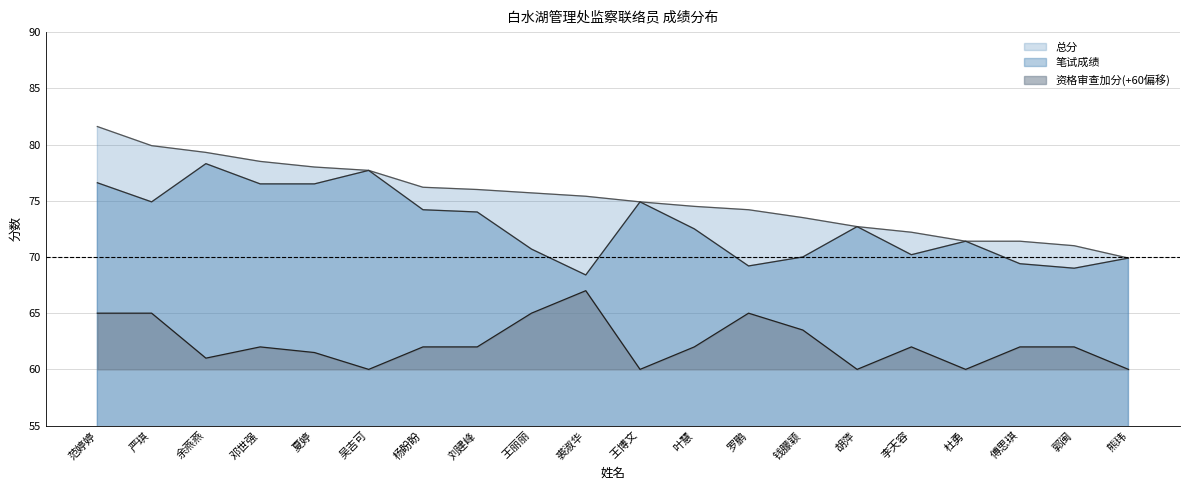

What is the spread (max minus min) of values at 邓世强?

16.5